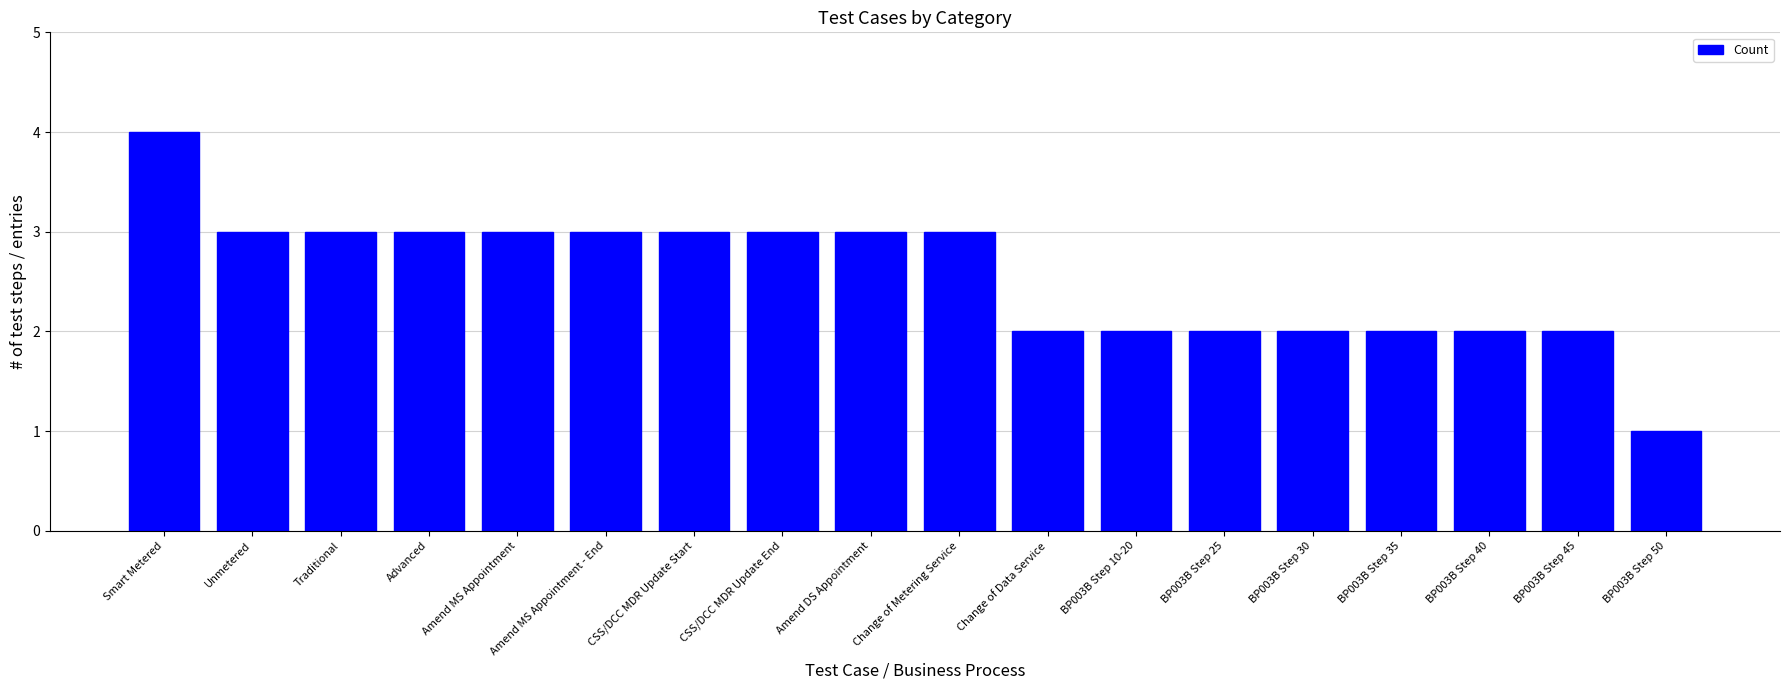

At which category does the chart reach its minimum across all series?

BP003B Step 50